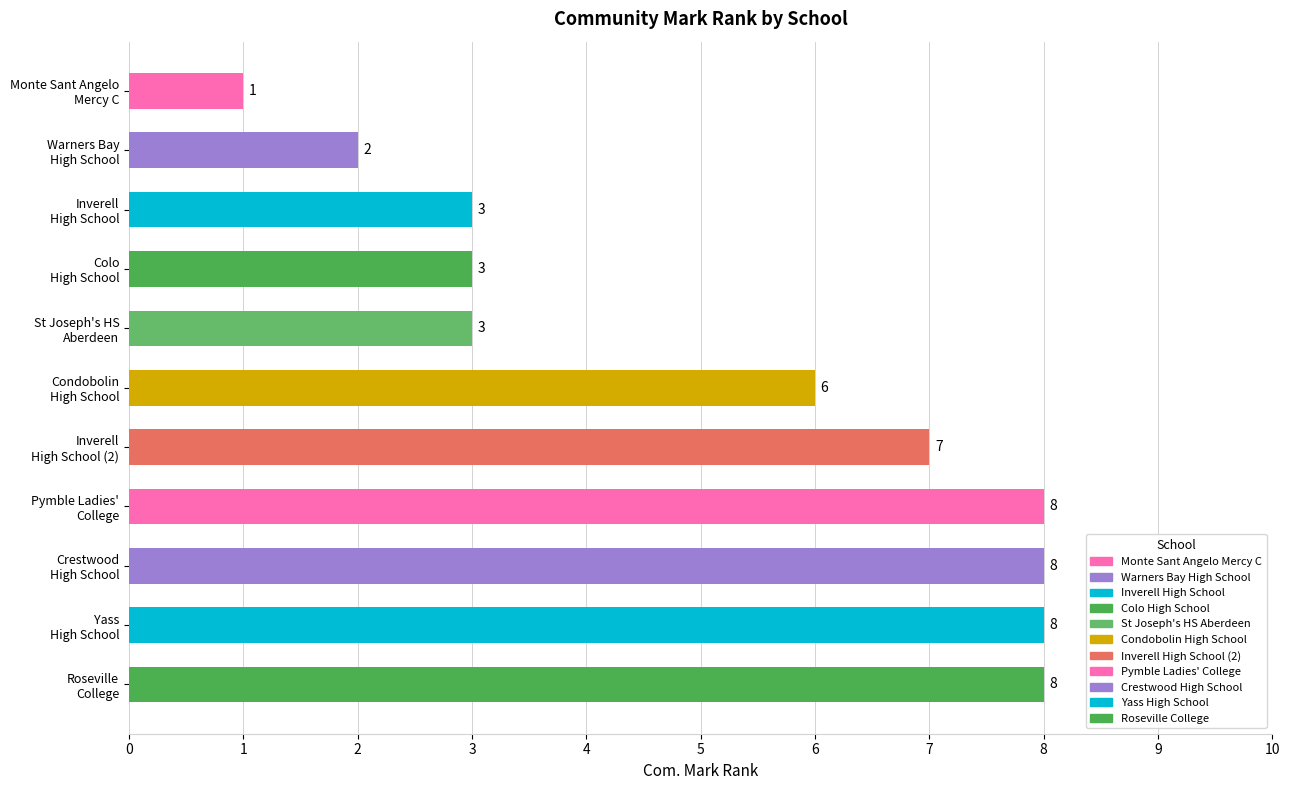

Are the bars horizontal?

Yes